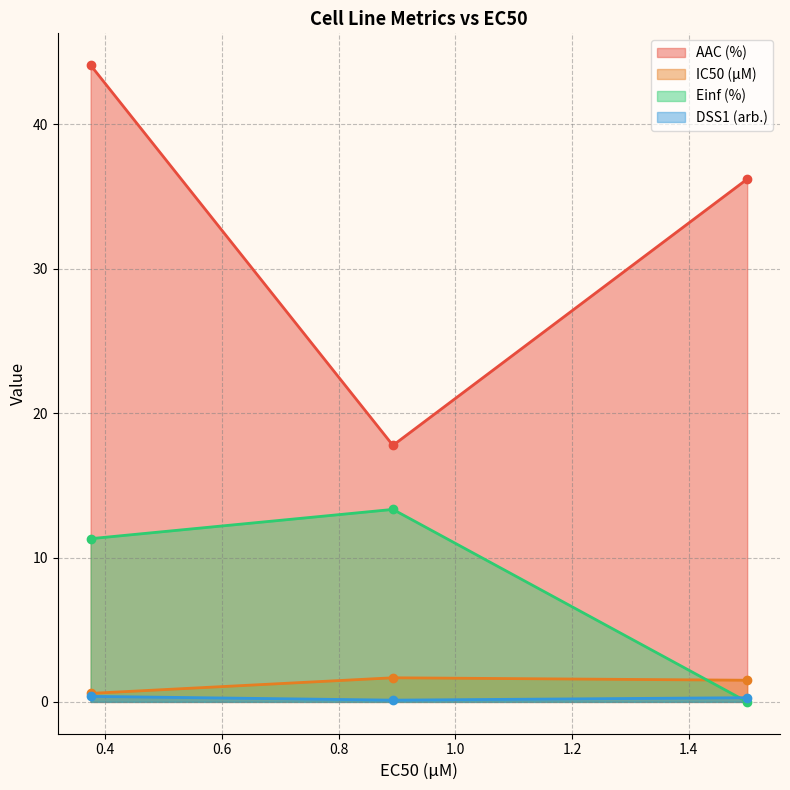

What is the lowest value of the Einf (%) series?

0.0